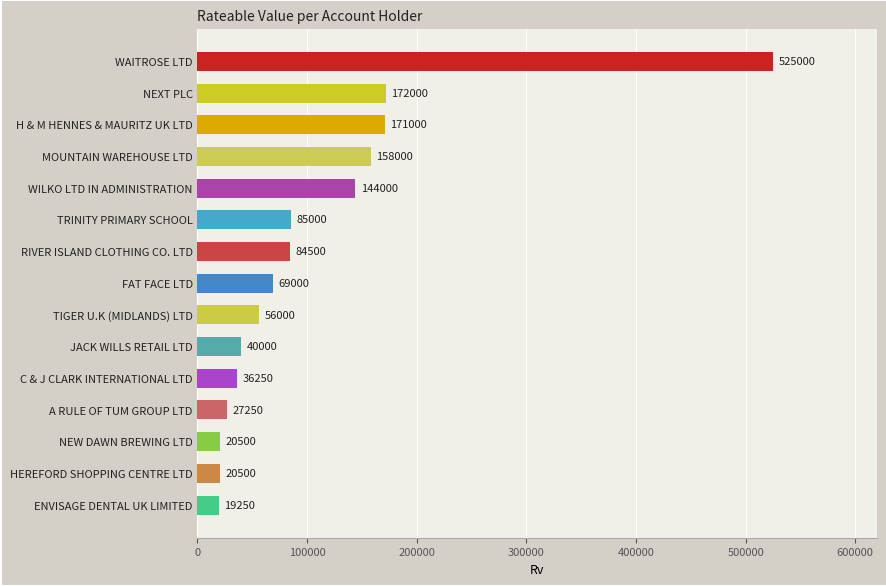

What is the difference between the maximum and minimum values?

505750